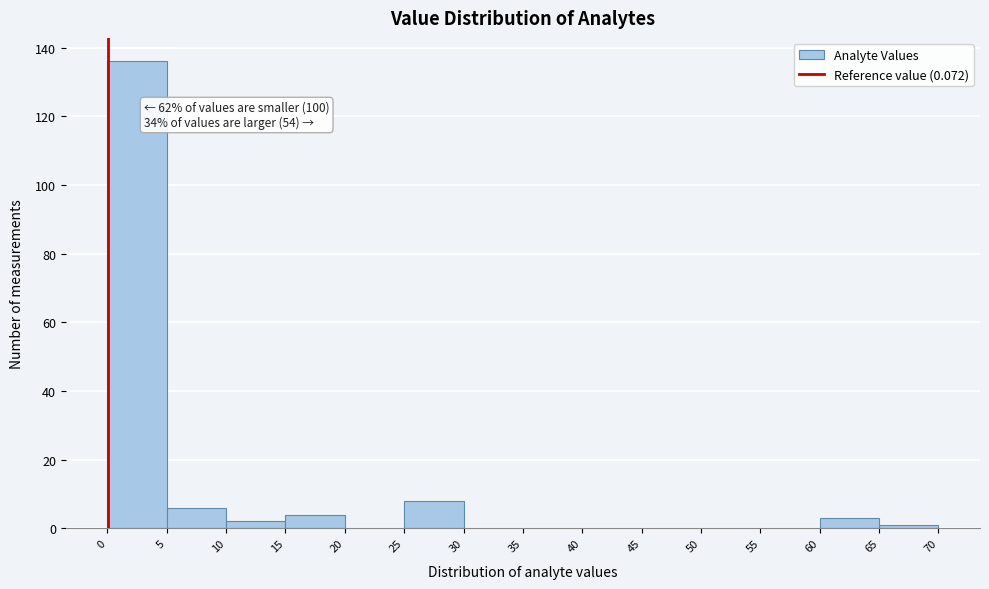

Which range on the x-axis has the tallest bar?

0 to 5